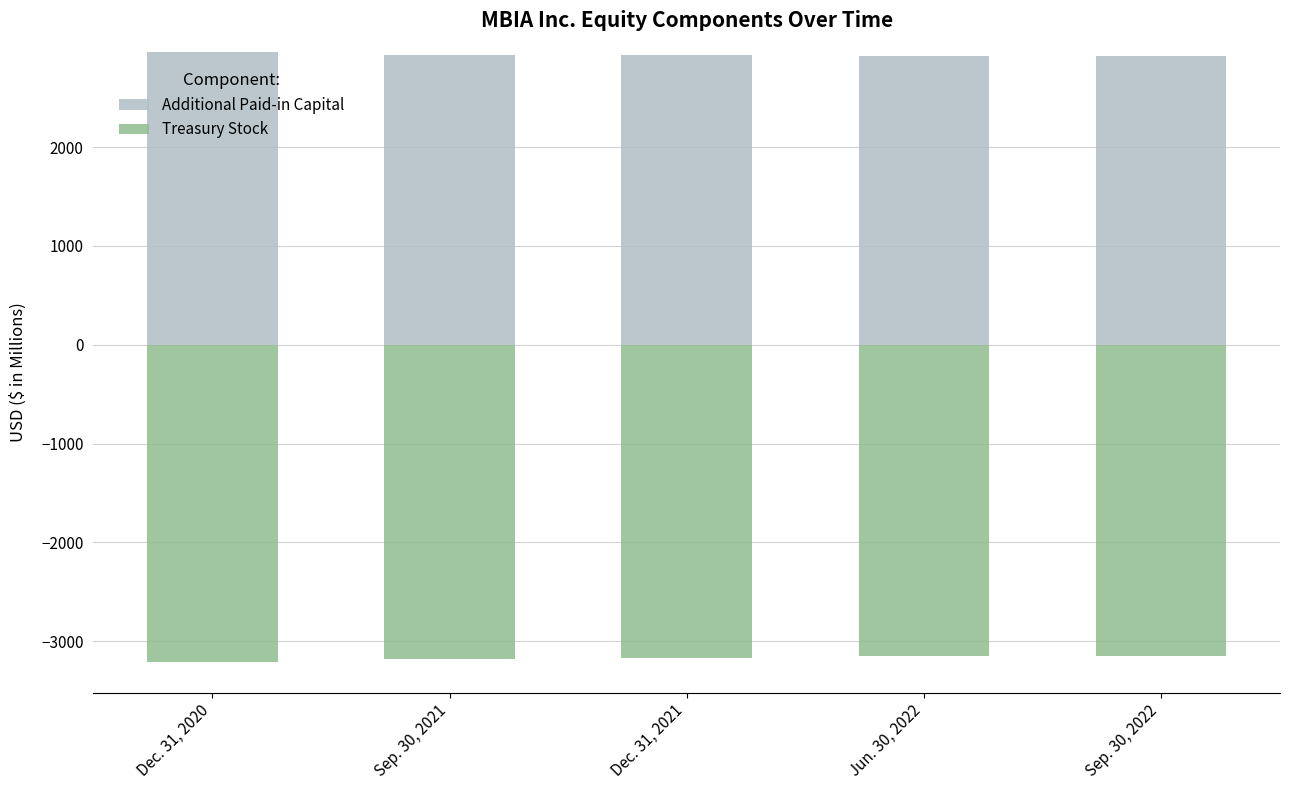

Between Sep. 30, 2021 and Dec. 31, 2021, which is larger?

Sep. 30, 2021